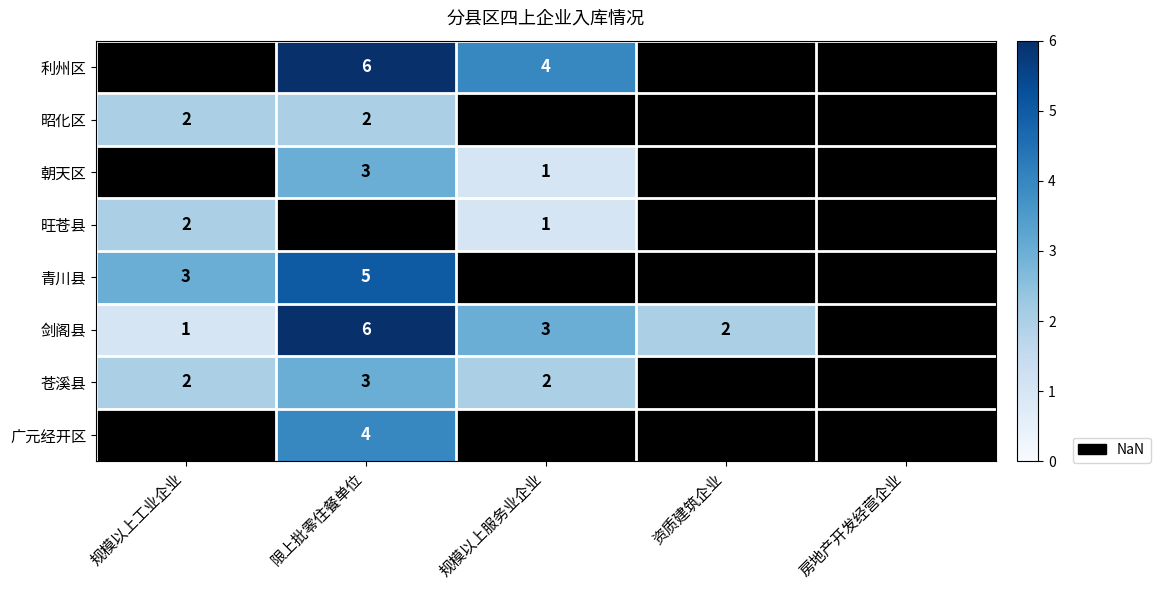

True or false: 剑阁县 has a value of 3 at 资质建筑企业.

False